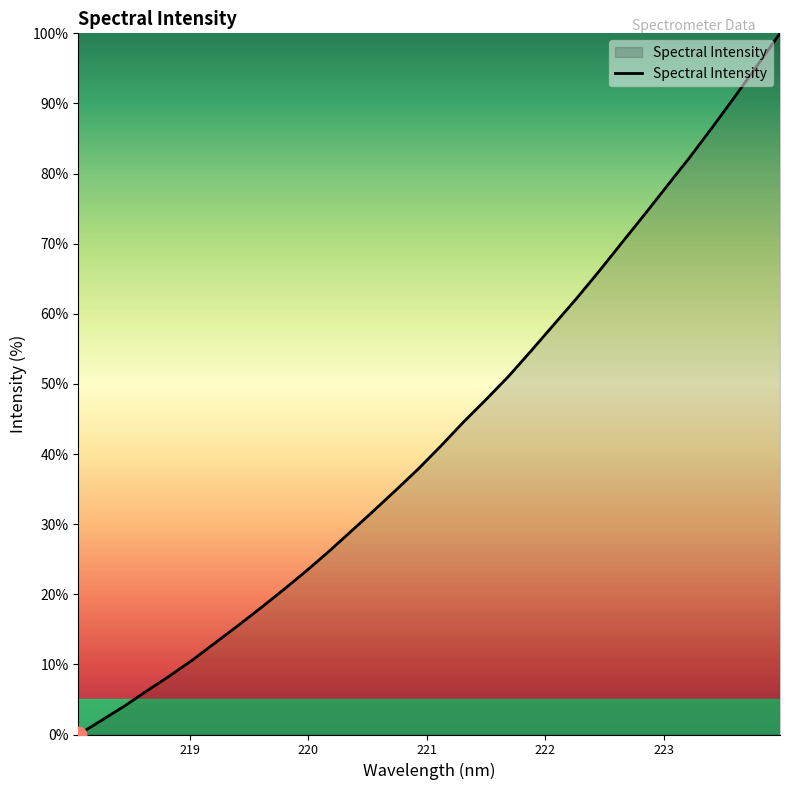

How many values are below 41?

16